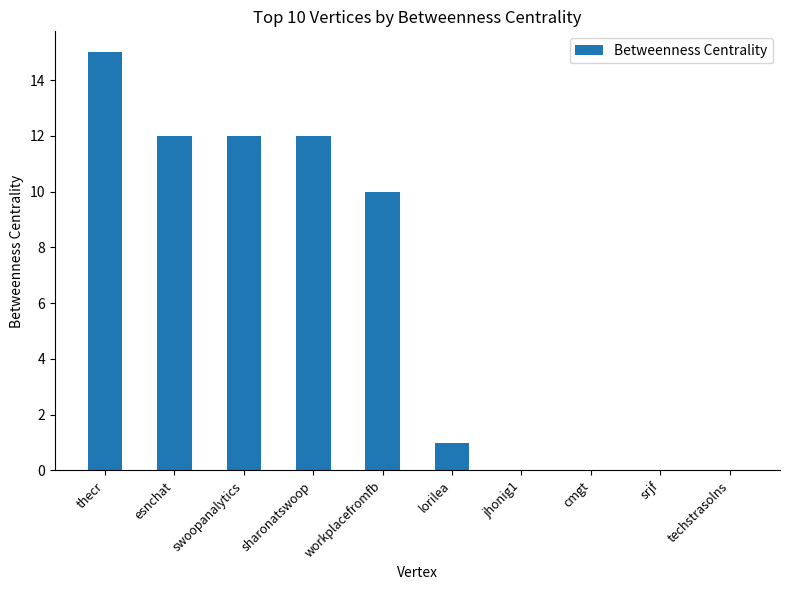

What is the change in value from workplacefromfb to srjf?

-10